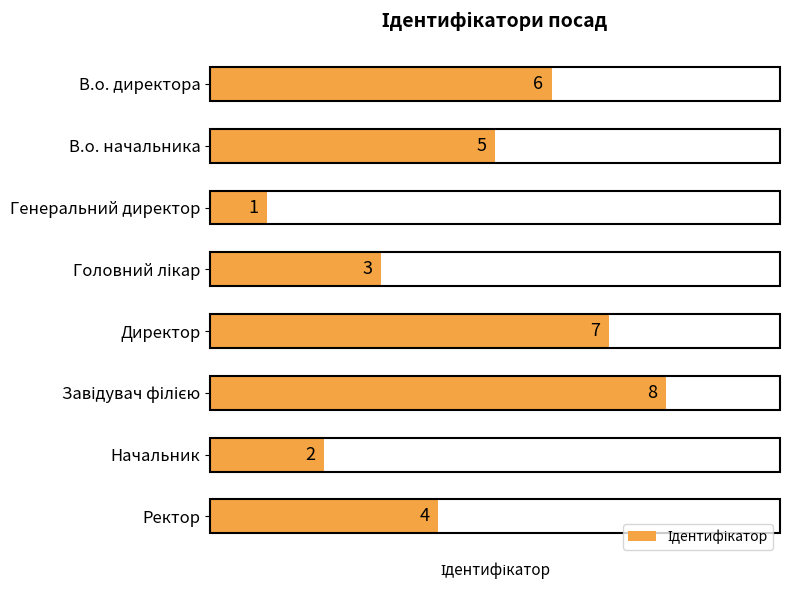

Count the number of data series in this chart.

1